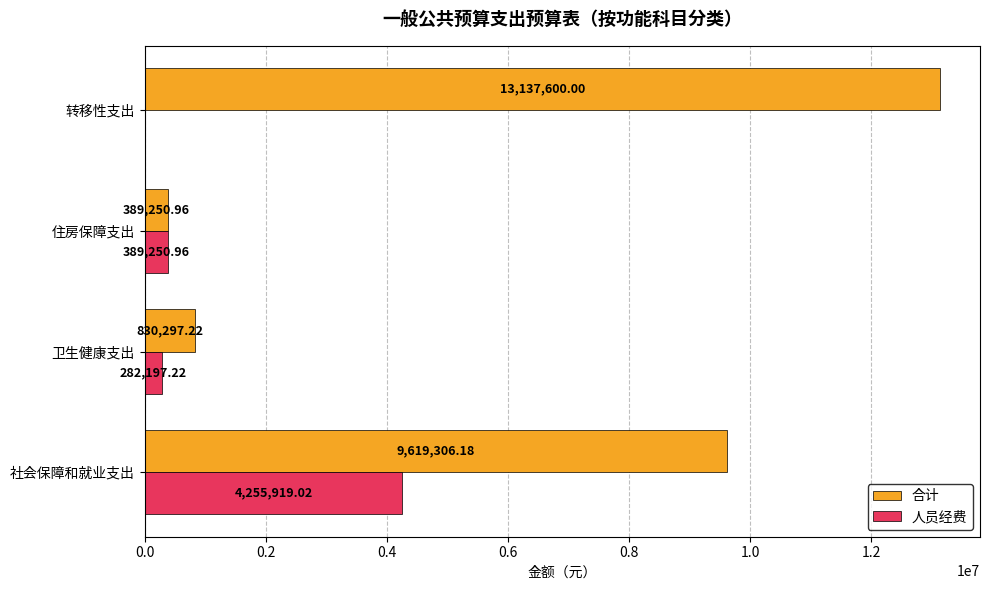

Which series has the largest total across all categories?

合计